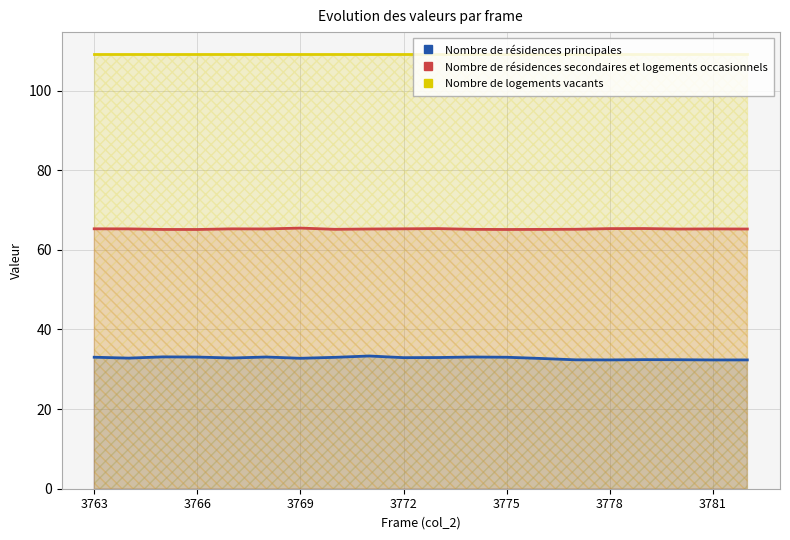

What is the value of the Nombre de résidences principales point at the 2nd from the left?

32.8